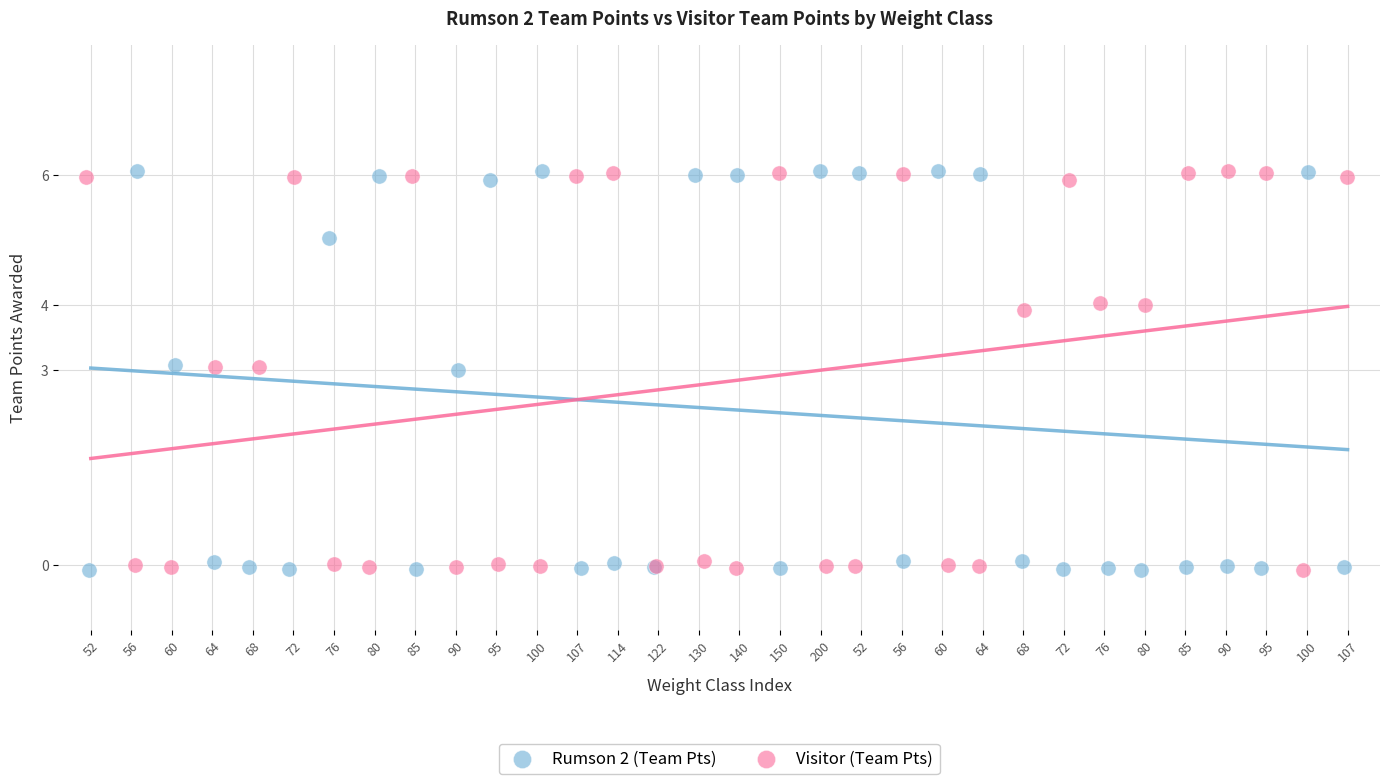

Which series has the widest spread of Y values?

Rumson 2 (Team Pts)